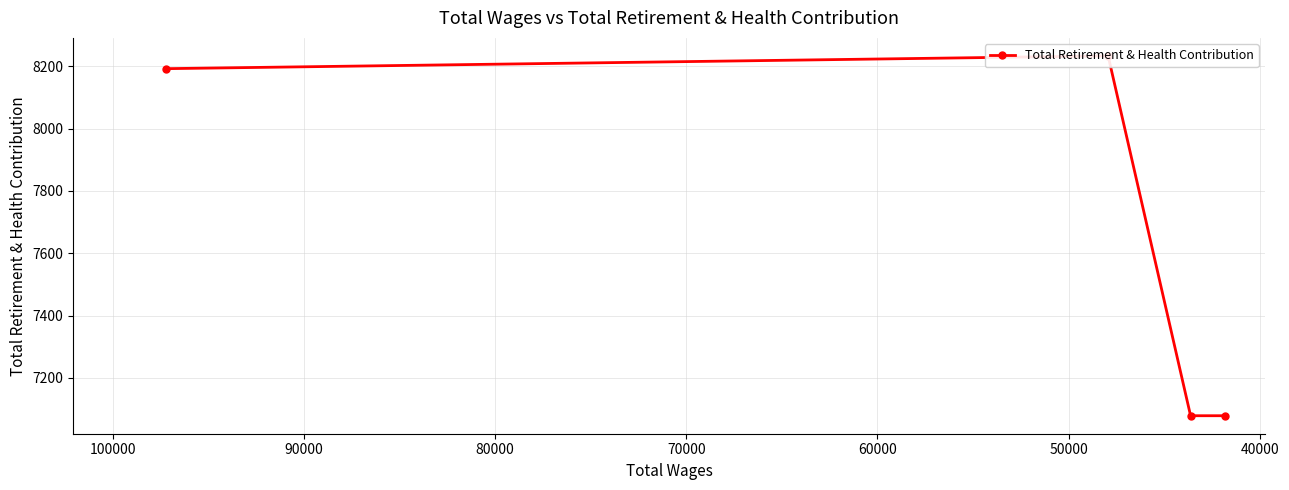

What is the sum of the values at 60000 and 50000?

14158